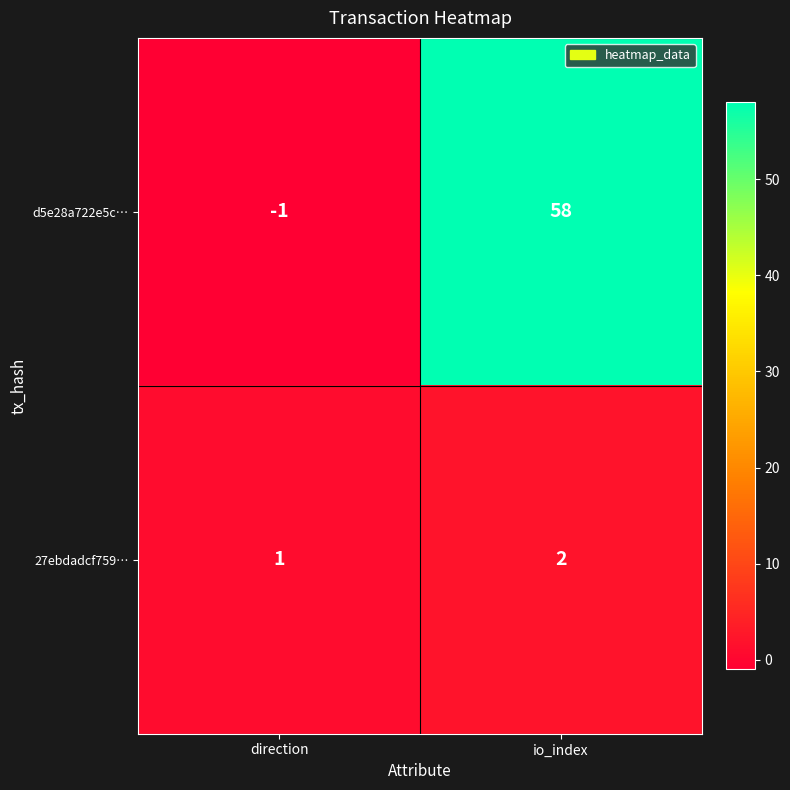

What is the difference between the d5e28a722e5c… values at io_index and direction?

59